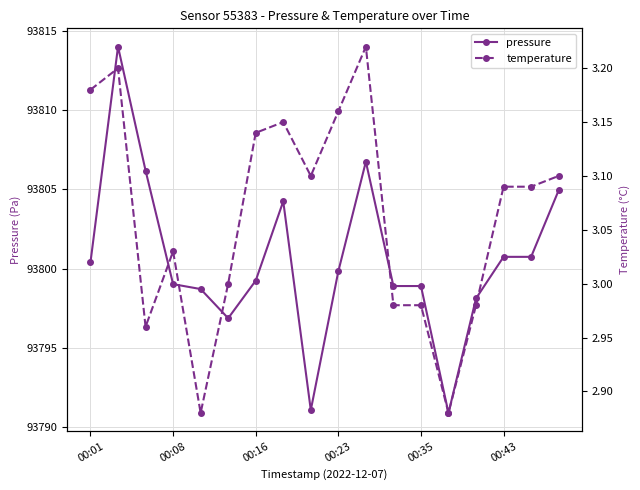

Which series has the widest spread of values?

pressure